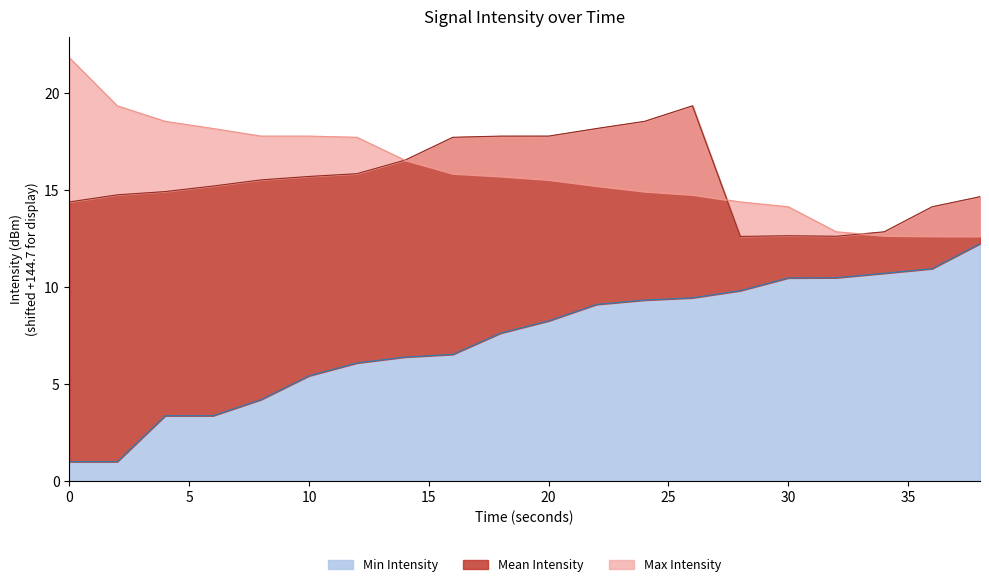

Reading left to right, extract all data points from this chart.

Min Intensity: 1.0	1.0	3.4	3.4	4.2	5.4	6.1	6.4	6.5	7.6	8.3	9.1	9.3	9.4	9.8	10.5	10.5	10.7	10.9	12.2
Mean Intensity: 14.4	14.8	14.9	15.2	15.5	15.7	15.8	16.5	17.7	17.8	17.8	18.2	18.5	19.3	12.6	12.6	12.6	12.8	14.1	14.7
Max Intensity: 21.8	19.3	18.5	18.2	17.8	17.8	17.7	16.5	15.8	15.7	15.5	15.2	14.9	14.8	14.4	14.1	12.8	12.6	12.6	12.6